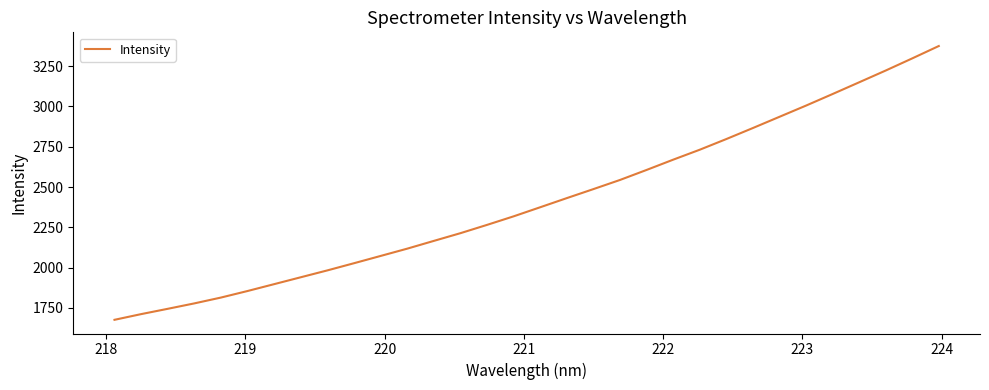

What is the minimum value shown in the chart?

1675.4